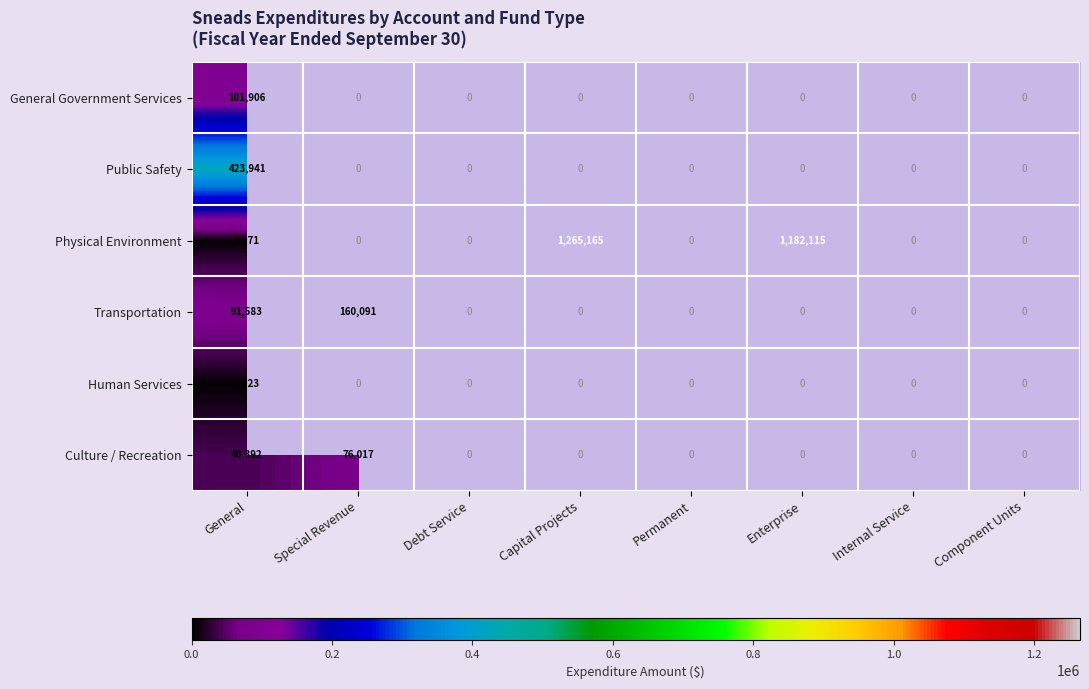

Which has a higher value, Capital Projects or Special Revenue?

Special Revenue